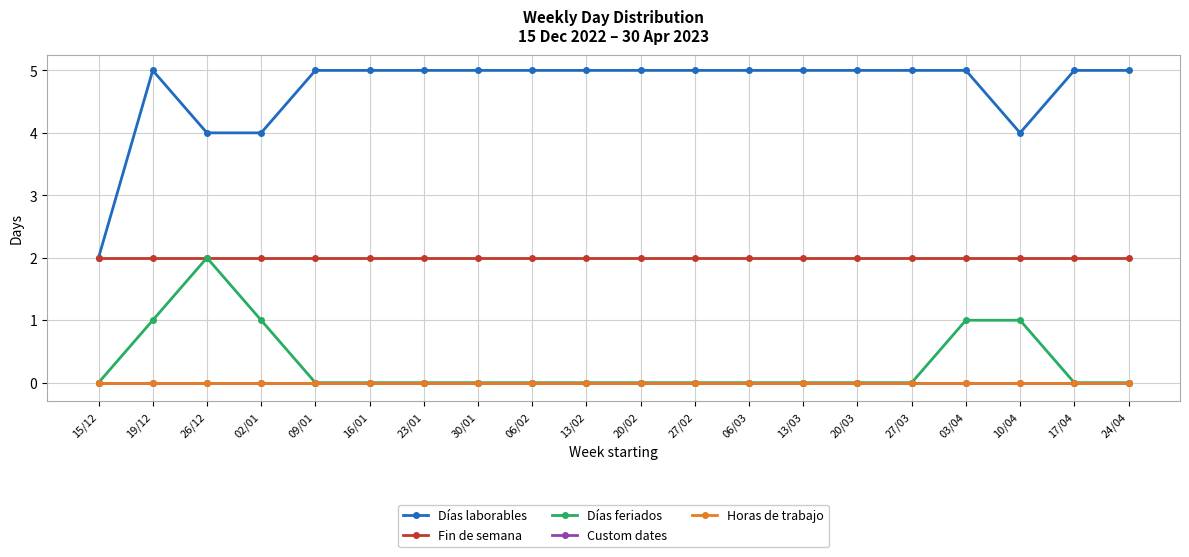

What position from the right is 06/02?

12